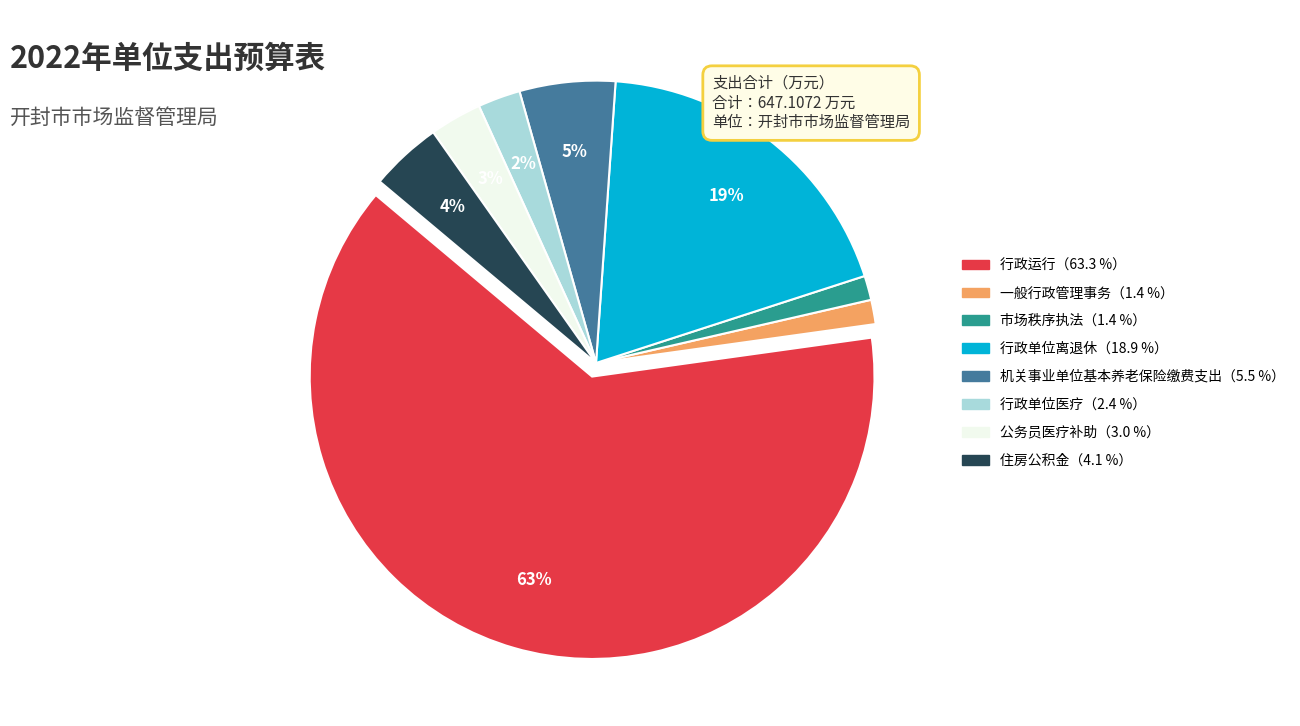

How many slices are in this pie chart?

8